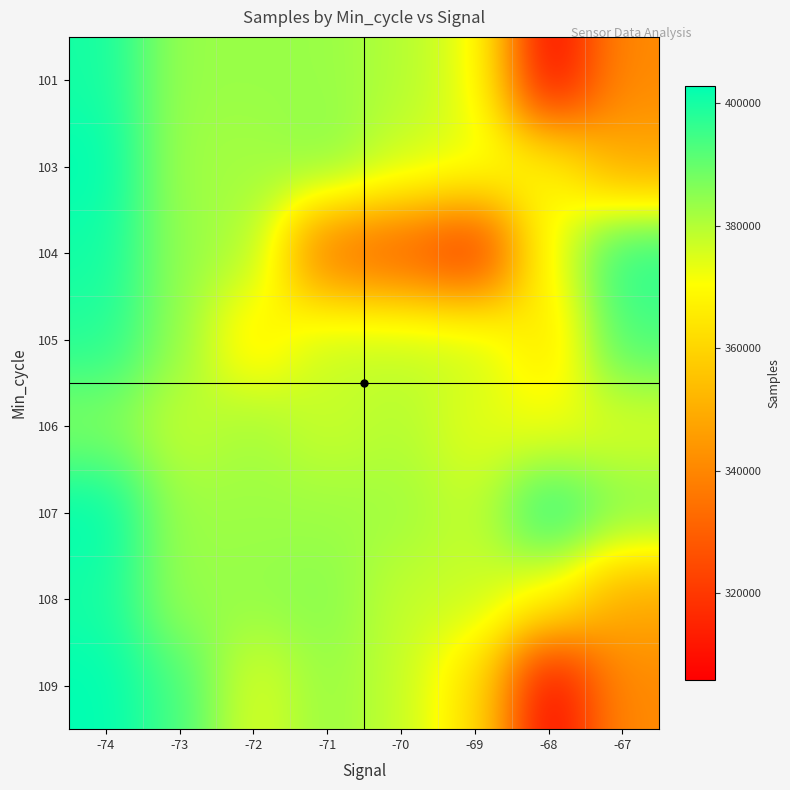

At how many categories does at least one series exceed 340084?

8